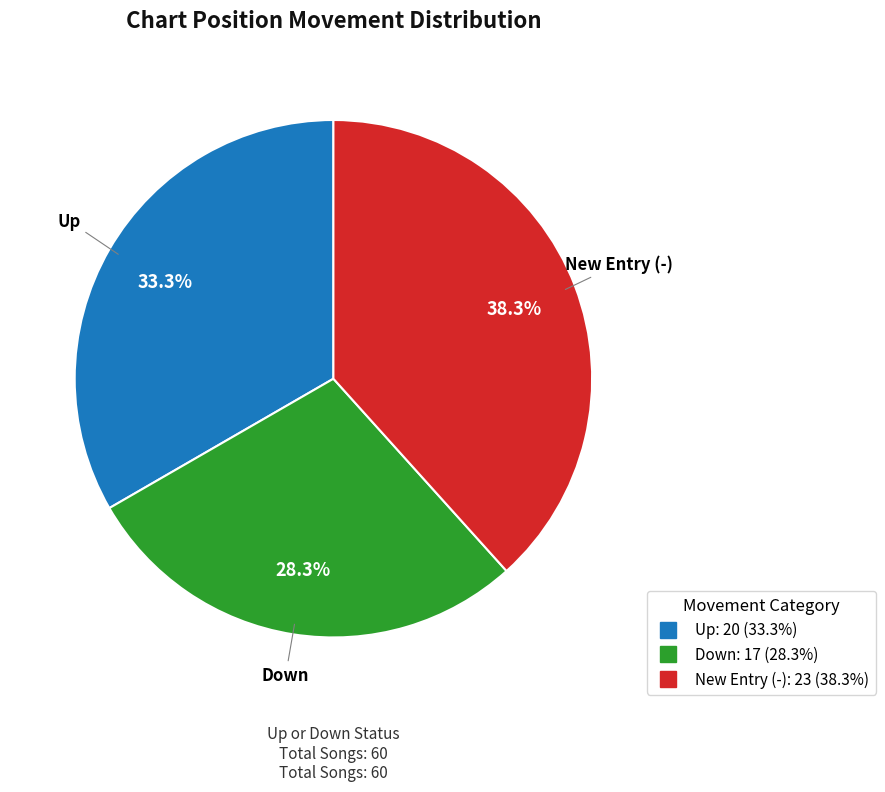

Is there any slice that represents more than half of the pie?

No